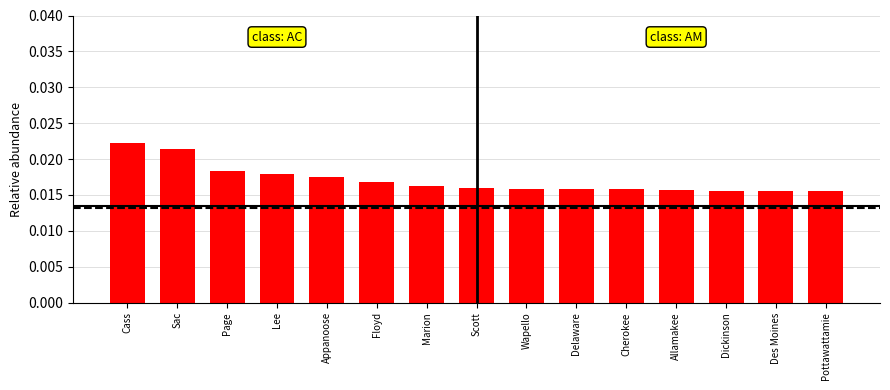

How many values are between 0 and 1?

15